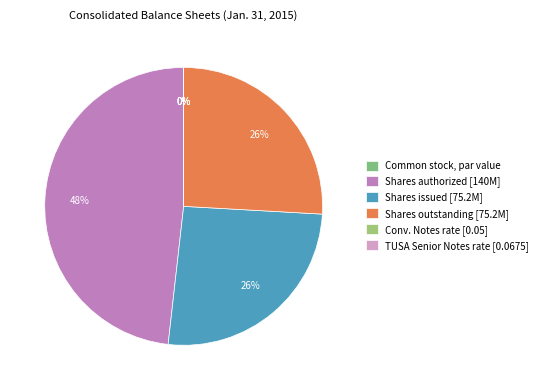

Rank the categories by value from highest to lowest.

Common stock, shares authorized, Common stock, shares issued, Common stock, shares outstanding, Debt instrument, interest rate (TUSA Senior Notes), Debt instrument, interest rate (Convertible Notes), Common stock, par value